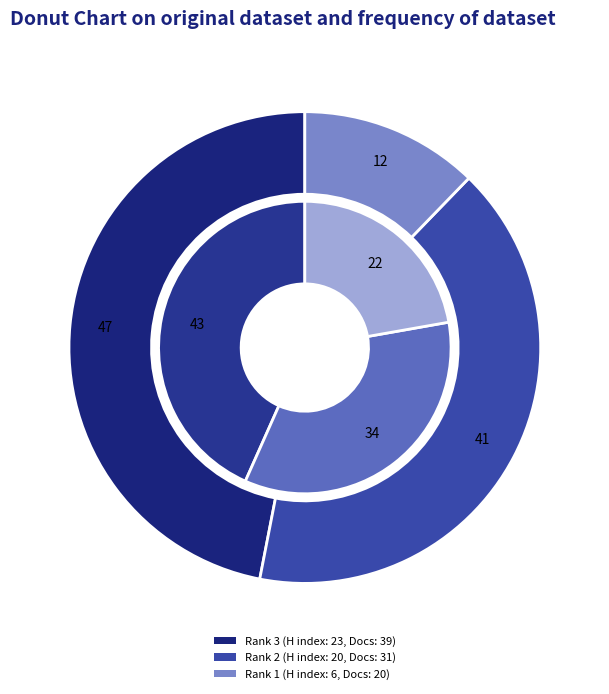

What percentage do Rank 3 (Brazilian Journal of Political Economy) and Rank 1 (Austral: Brazilian Journal of Strategy) together represent?

59.2%